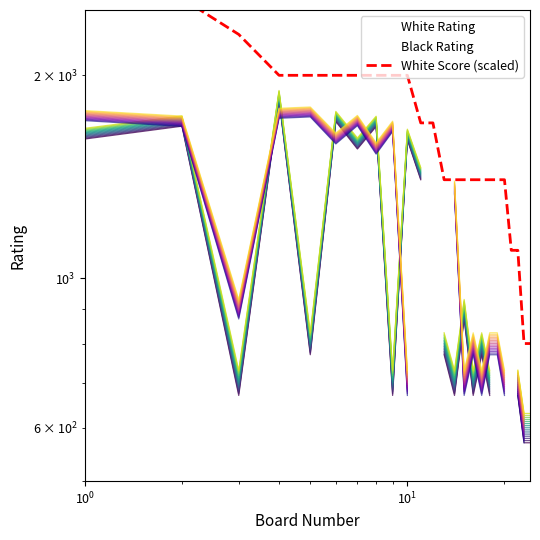

True or false: White Rating has more than 2 points higher than both neighbors.

True